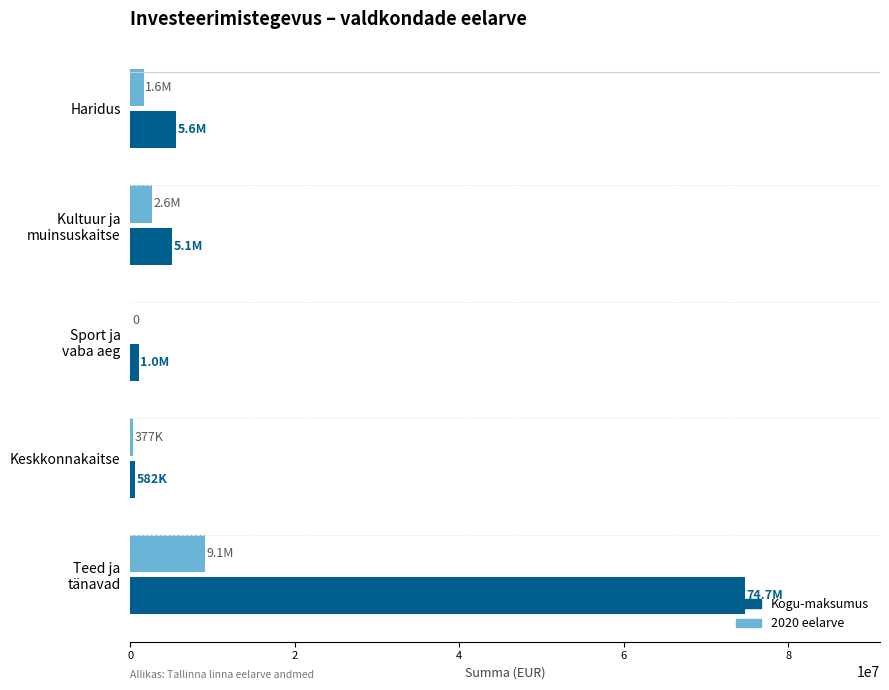

Is it true that Kogu-maksumus equals 5560000 at Haridus?

True